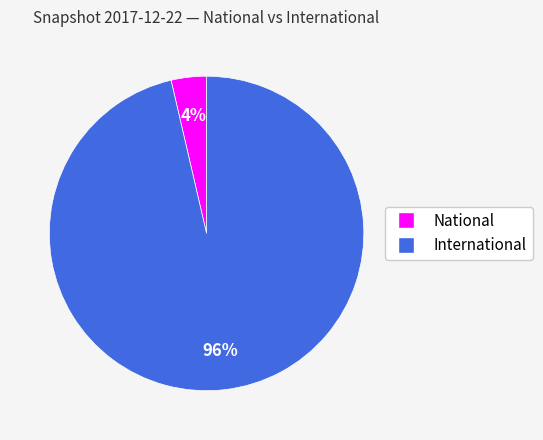

Between National and International, which is larger?

International